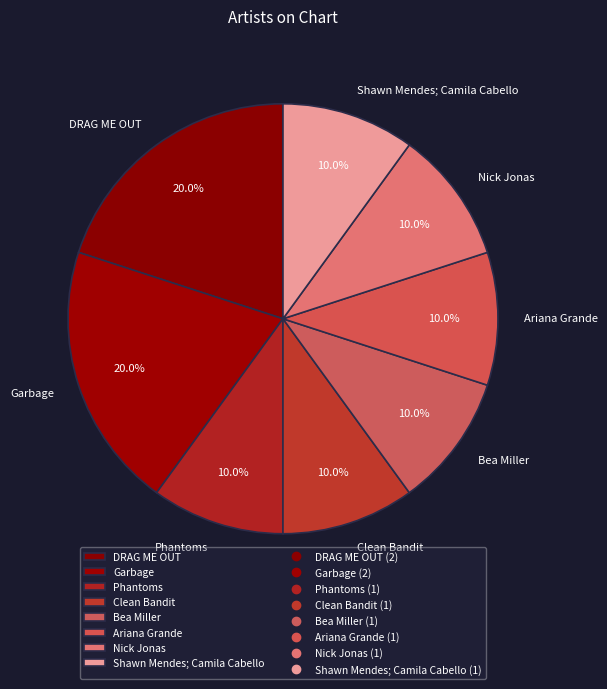

Combined, do Garbage and Clean Bandit account for over 50%?

No